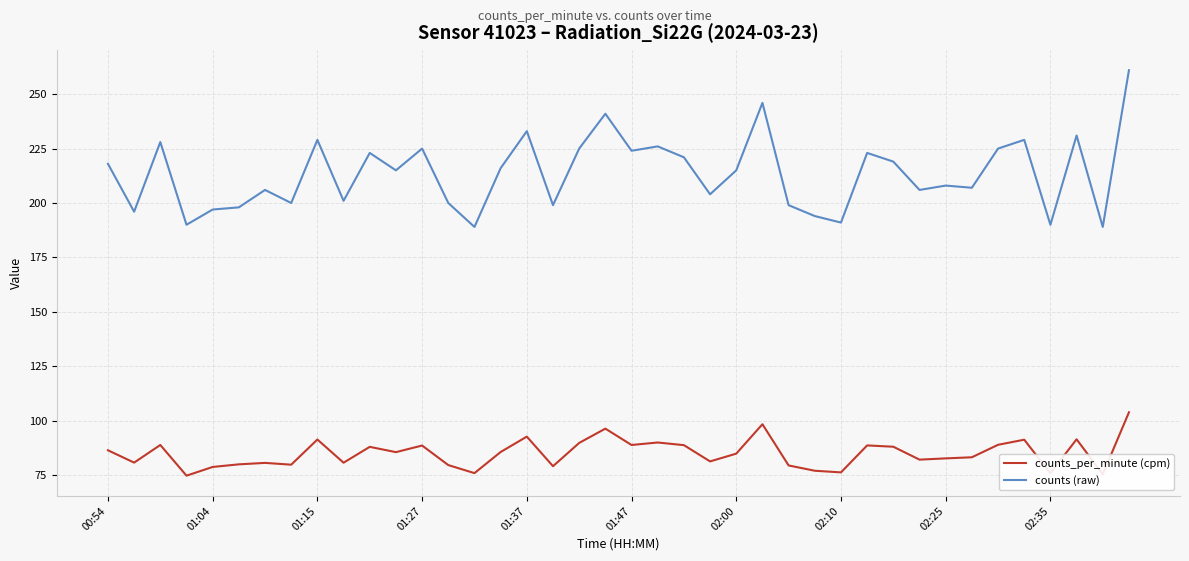

List the series in order of their overall mean, highest first.

counts (raw), counts_per_minute (cpm)